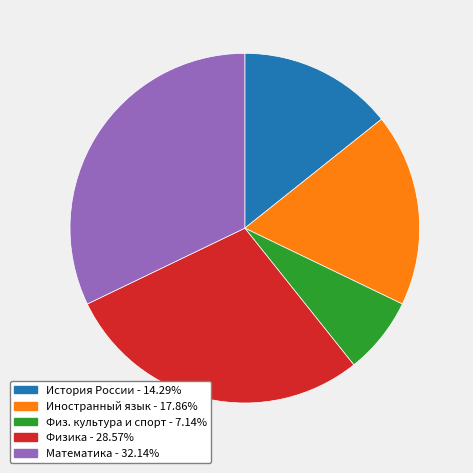

Does any single category account for the majority?

No